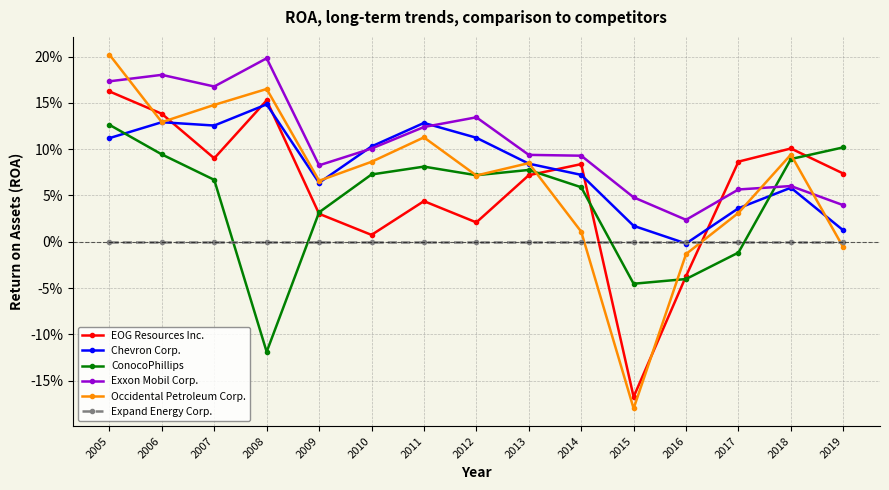

What is the value of the Chevron Corp. point at the 1st from the left?

0.1